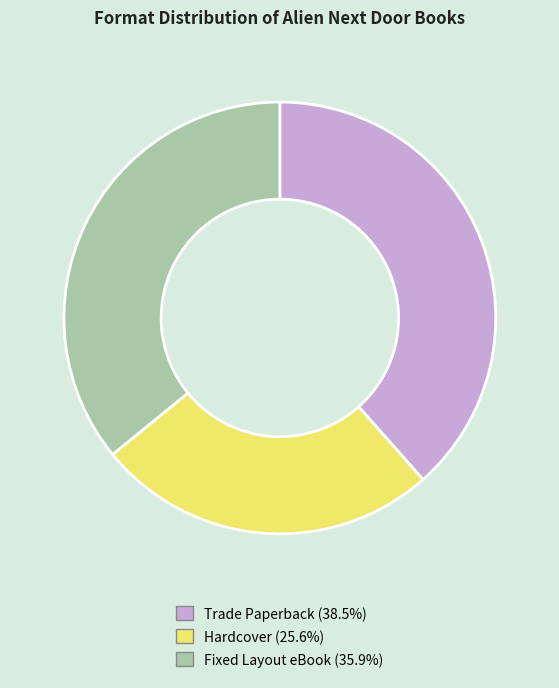

What is the ratio of the value at Fixed Layout eBook to the value at Hardcover?

1.4